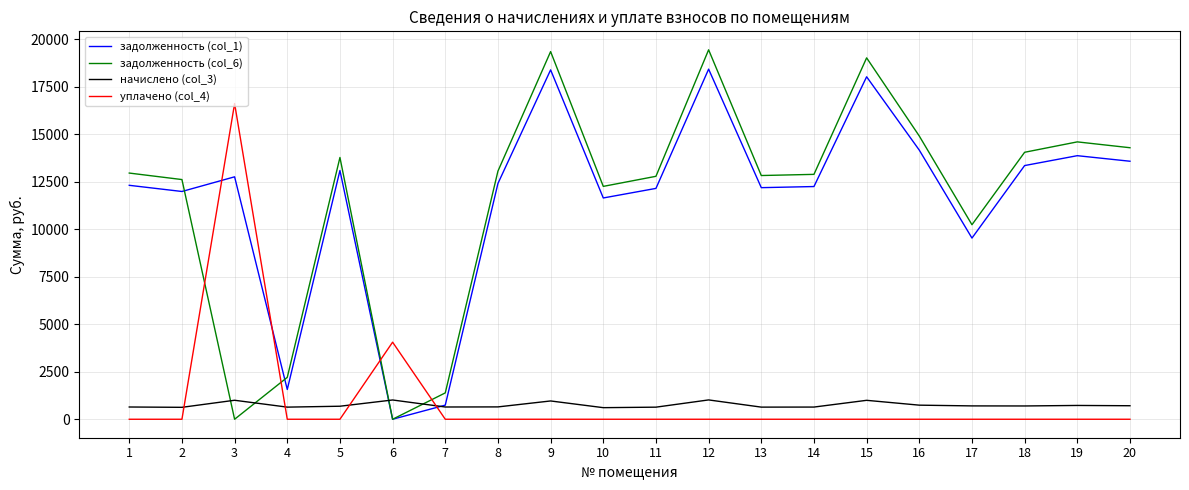

True or false: уплачено (col_4) and задолженность (col_6) cross at least once.

True